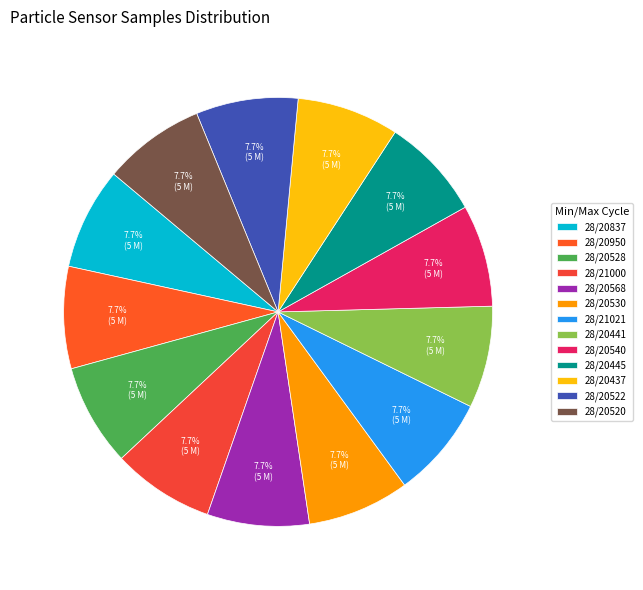

Which category has the smallest portion of the pie?

28/20445